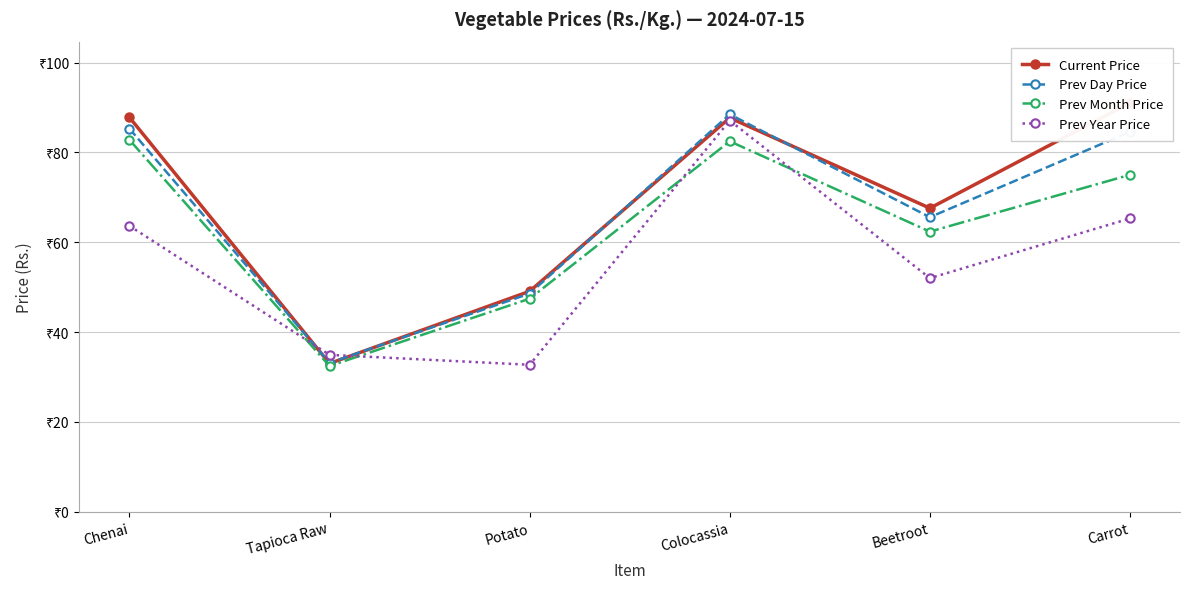

What is the difference between the Prev Year Price values at Carrot and Colocassia?

21.8